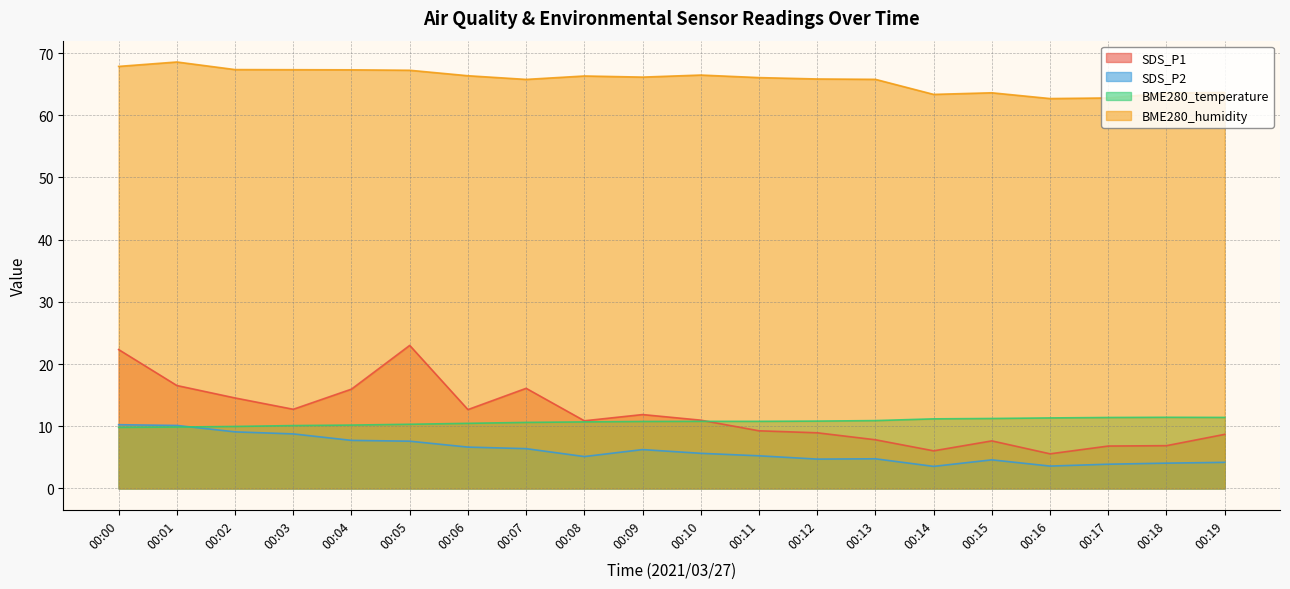

What is the minimum value for SDS_P1?

5.6